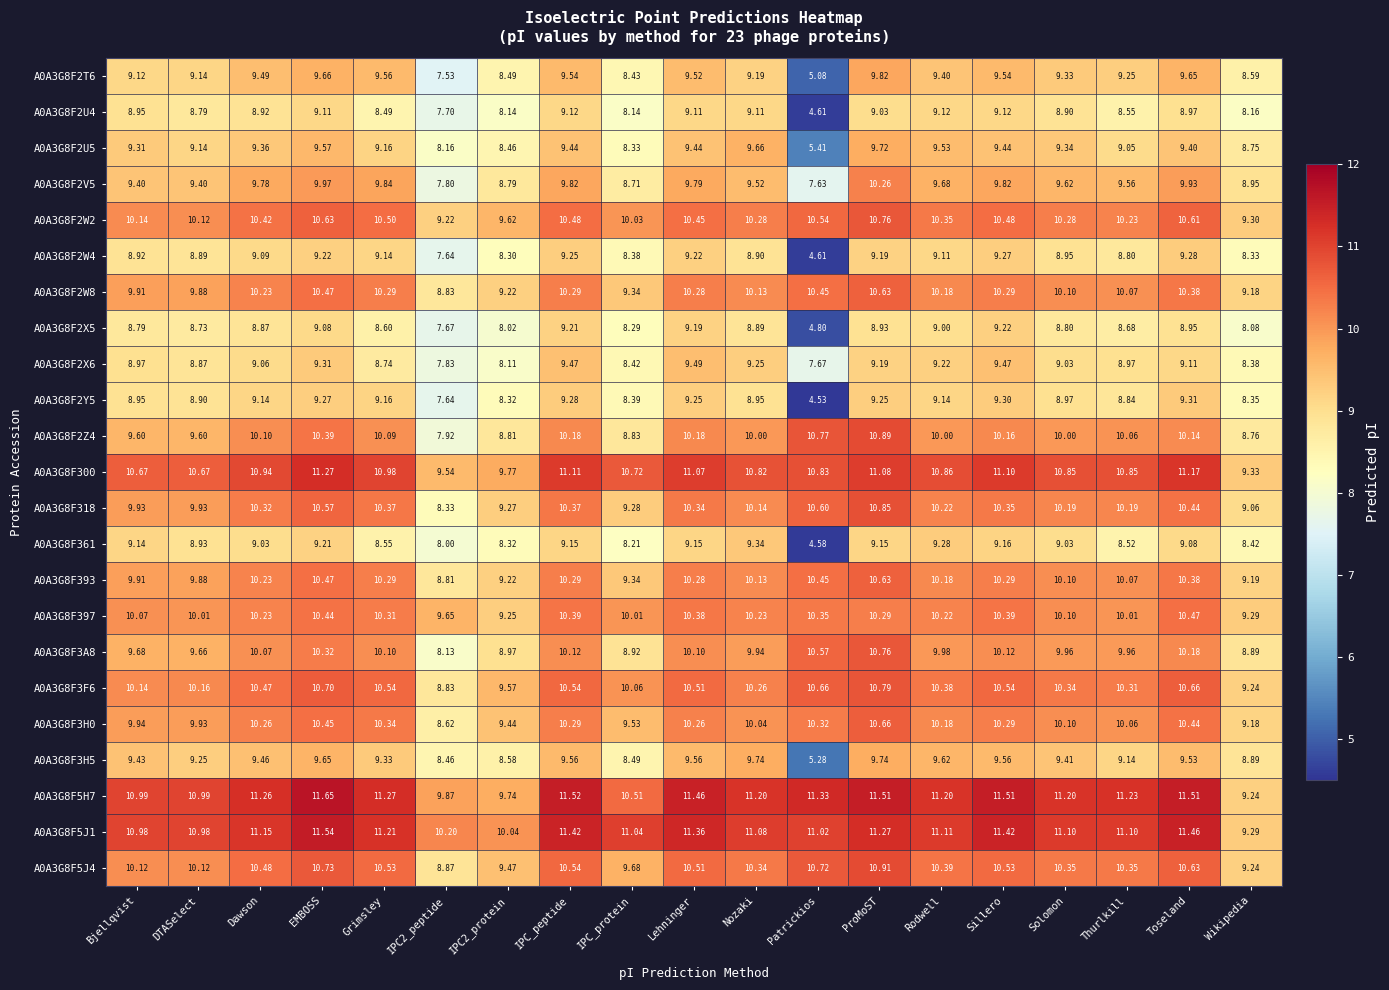

At which label does A0A3G8F3F6 first exceed 10?

Bjellqvist